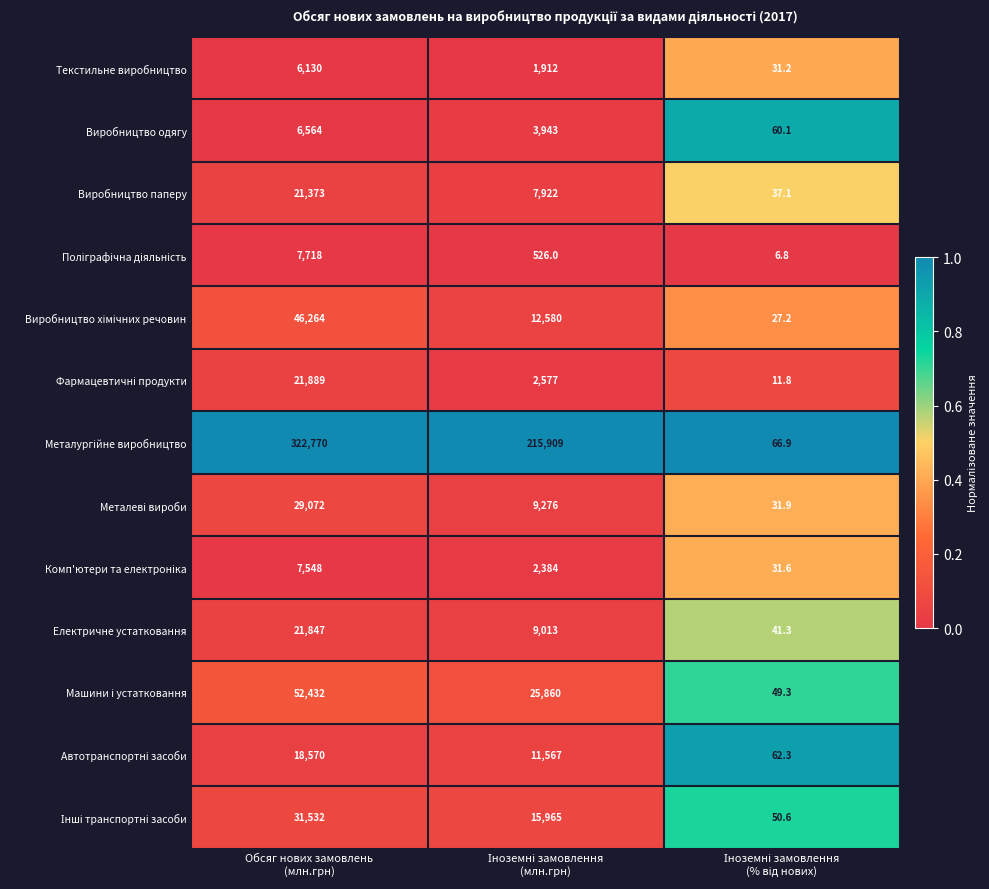

What is the difference between the maximum and minimum values in the Електричне устатковання series?

21805.7